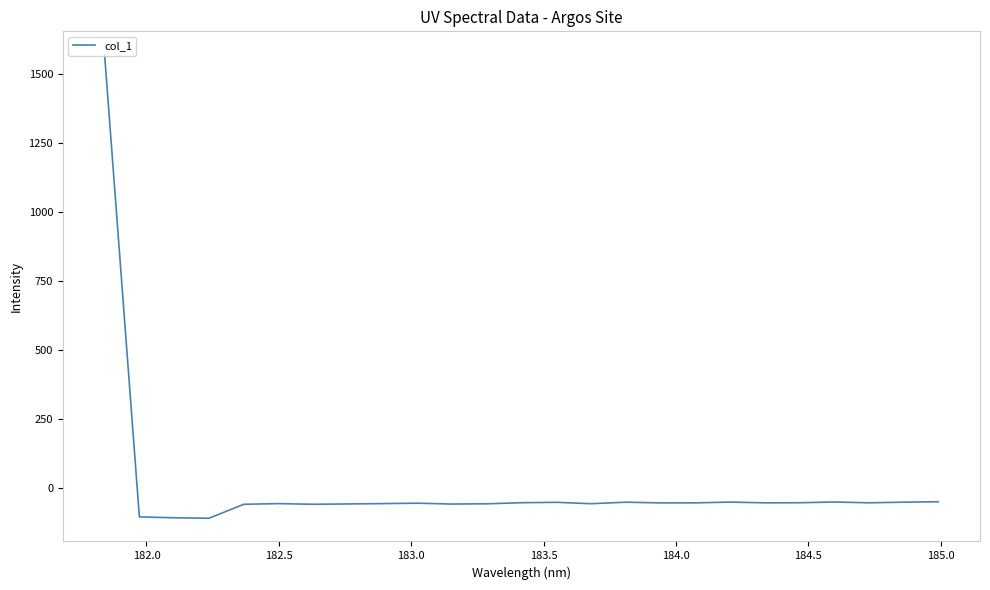

How many lines are shown in the chart?

1